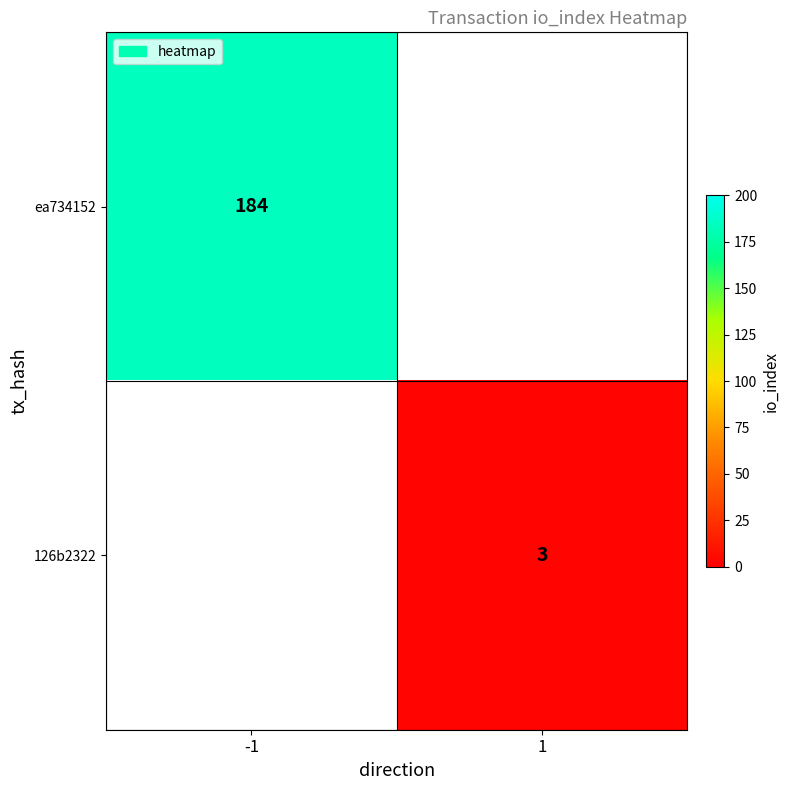

What is the smallest value displayed?

3.0